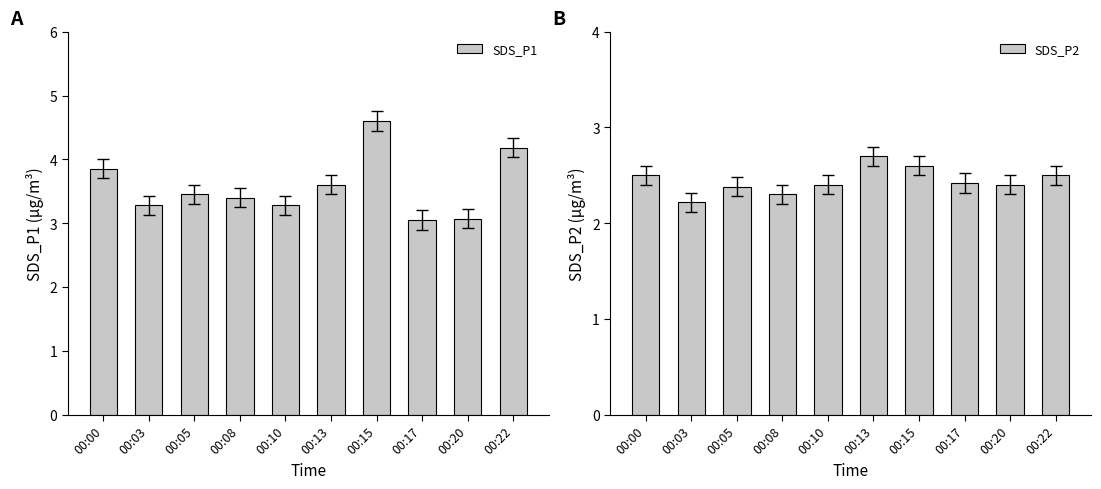

Reading left to right, what are all the values shown in this chart?

SDS_P1: 00:00=3.9	00:03=3.3	00:05=3.5	00:08=3.4	00:10=3.3	00:13=3.6	00:15=4.6	00:17=3.0	00:20=3.1	00:22=4.2
SDS_P2: 00:00=2.5	00:03=2.2	00:05=2.4	00:08=2.3	00:10=2.4	00:13=2.7	00:15=2.6	00:17=2.4	00:20=2.4	00:22=2.5